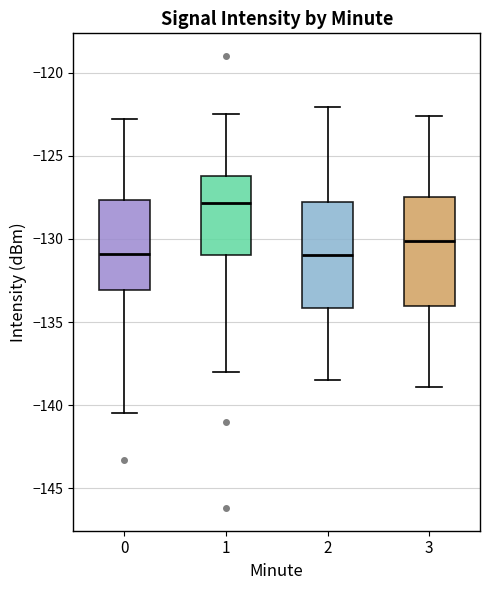

Reading left to right, read every box against the y-axis: the position of its median line, the range the box covers, and the ends of its whiskers. The values are not printed on the chart, so give them approximately, as read against the axis.

0: median -131.0, box -133.0 to -127.5, whiskers -140.5 to -123.0
1: median -128.0, box -131.0 to -126.0, whiskers -138.0 to -122.5
2: median -131.0, box -134.0 to -128.0, whiskers -138.5 to -122.0
3: median -130.0, box -134.0 to -127.5, whiskers -139.0 to -122.5